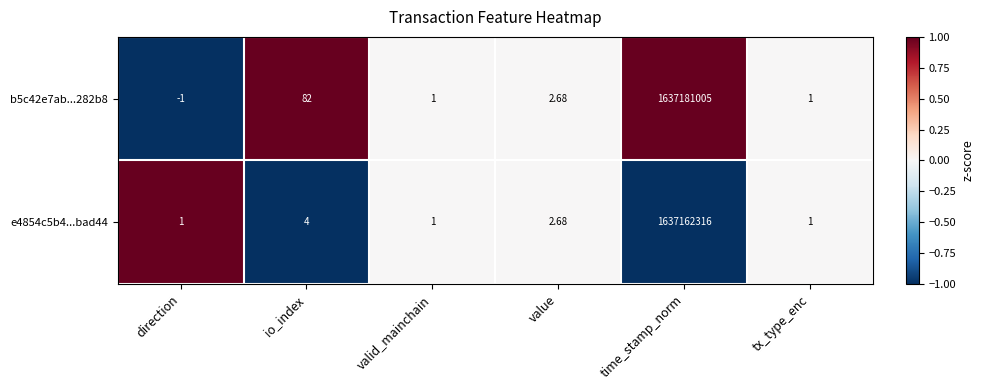

How many data points in e4854c5b4...bad44 are less than 2?

3